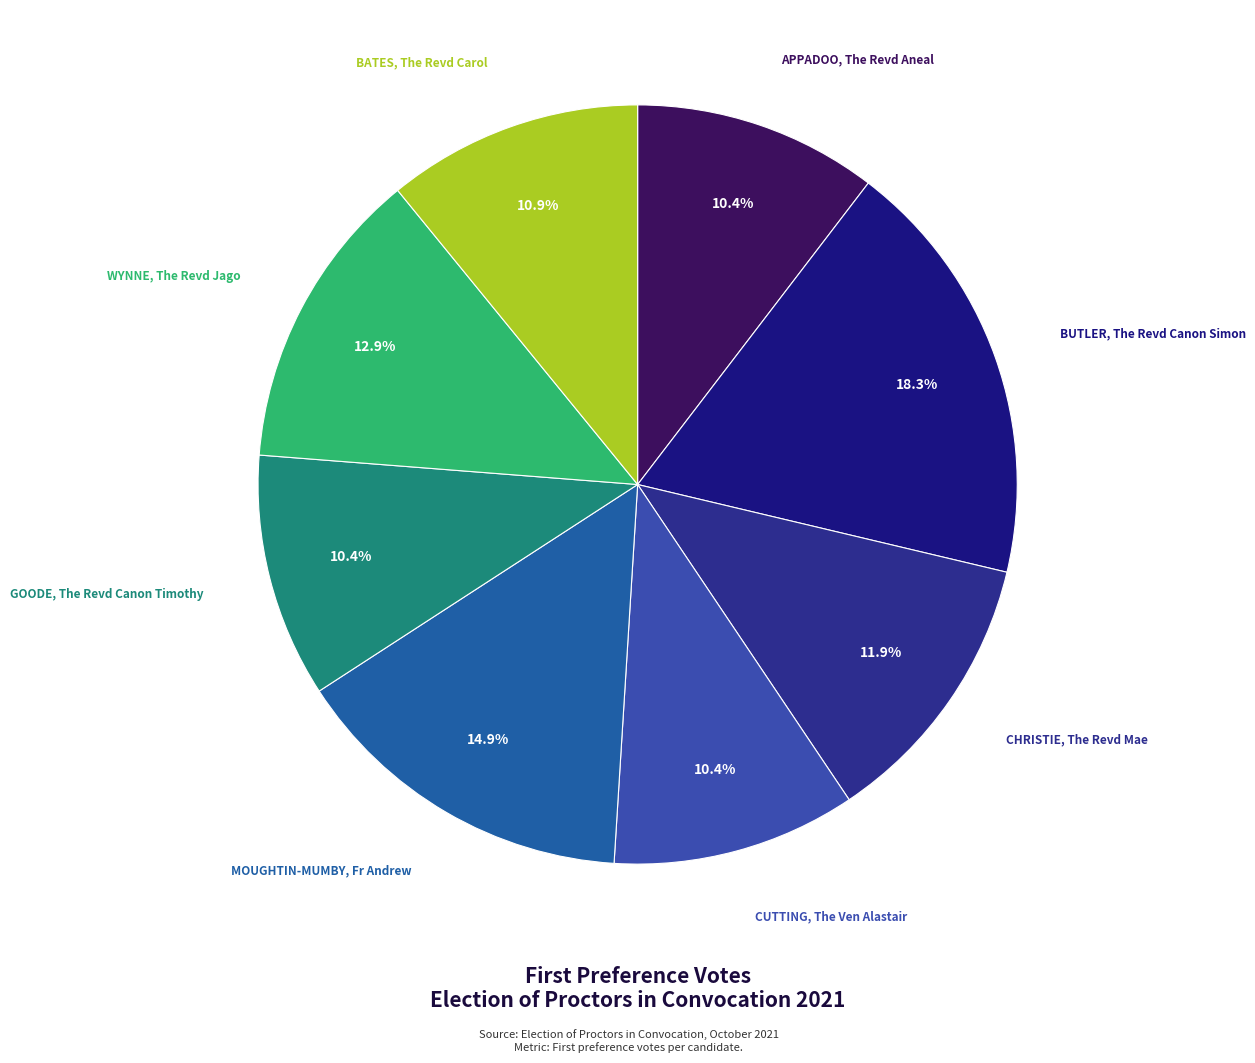

Is it true that CHRISTIE, The Revd Mae is 12% of the pie?

True